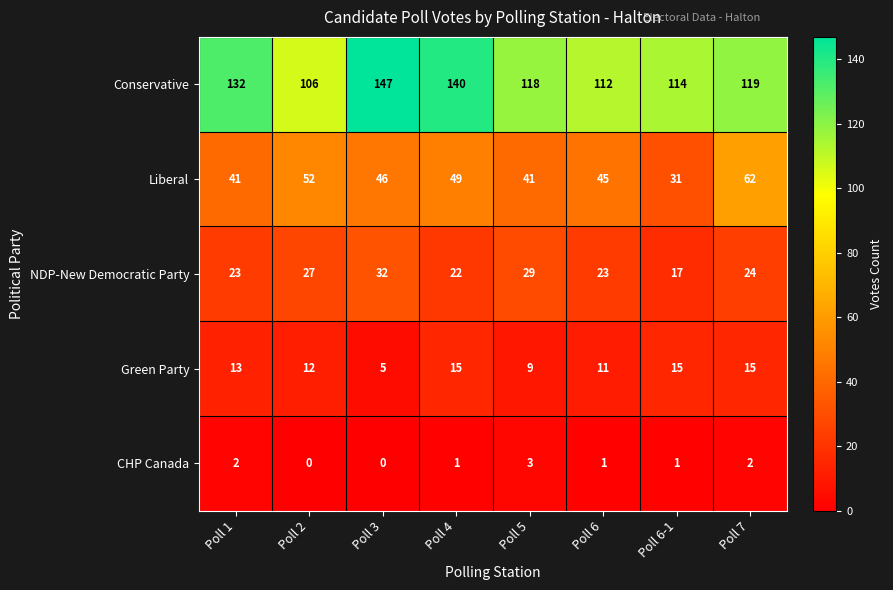

Is it true that Liberal equals 68 at Poll 4?

False